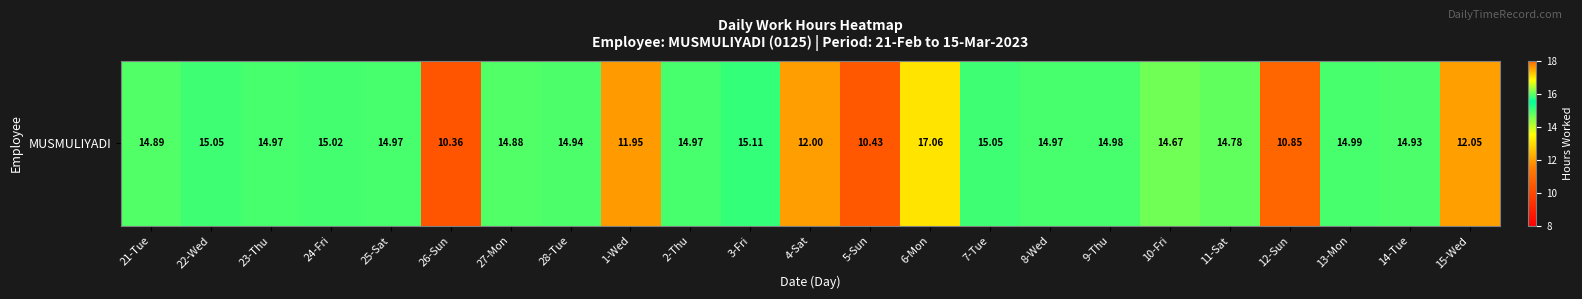

Read the value at 24-Fri.

15.0